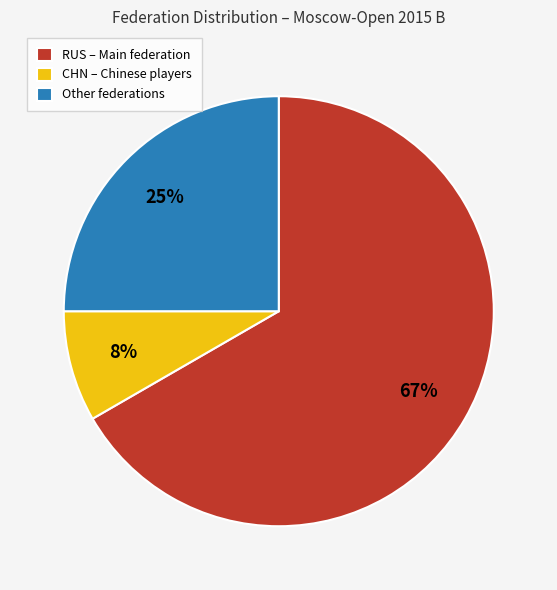

Which has a higher value, CHN or Other?

Other